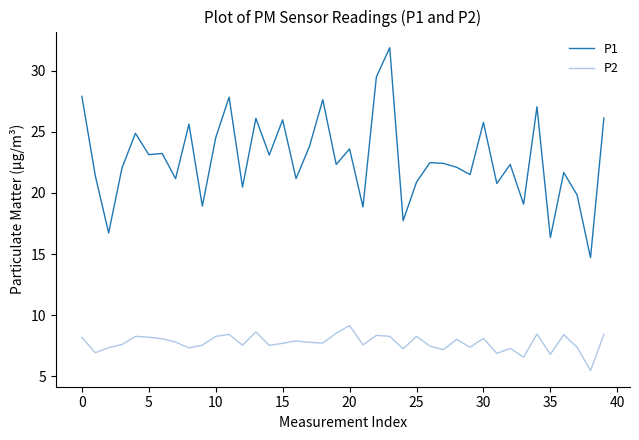

Which series has the largest total across all categories?

P1